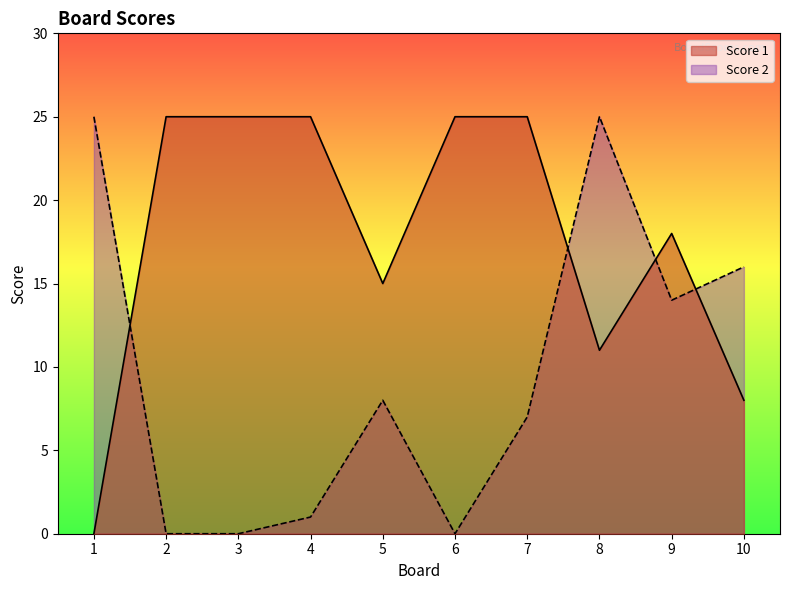

At how many categories does at least one series exceed 8?

10